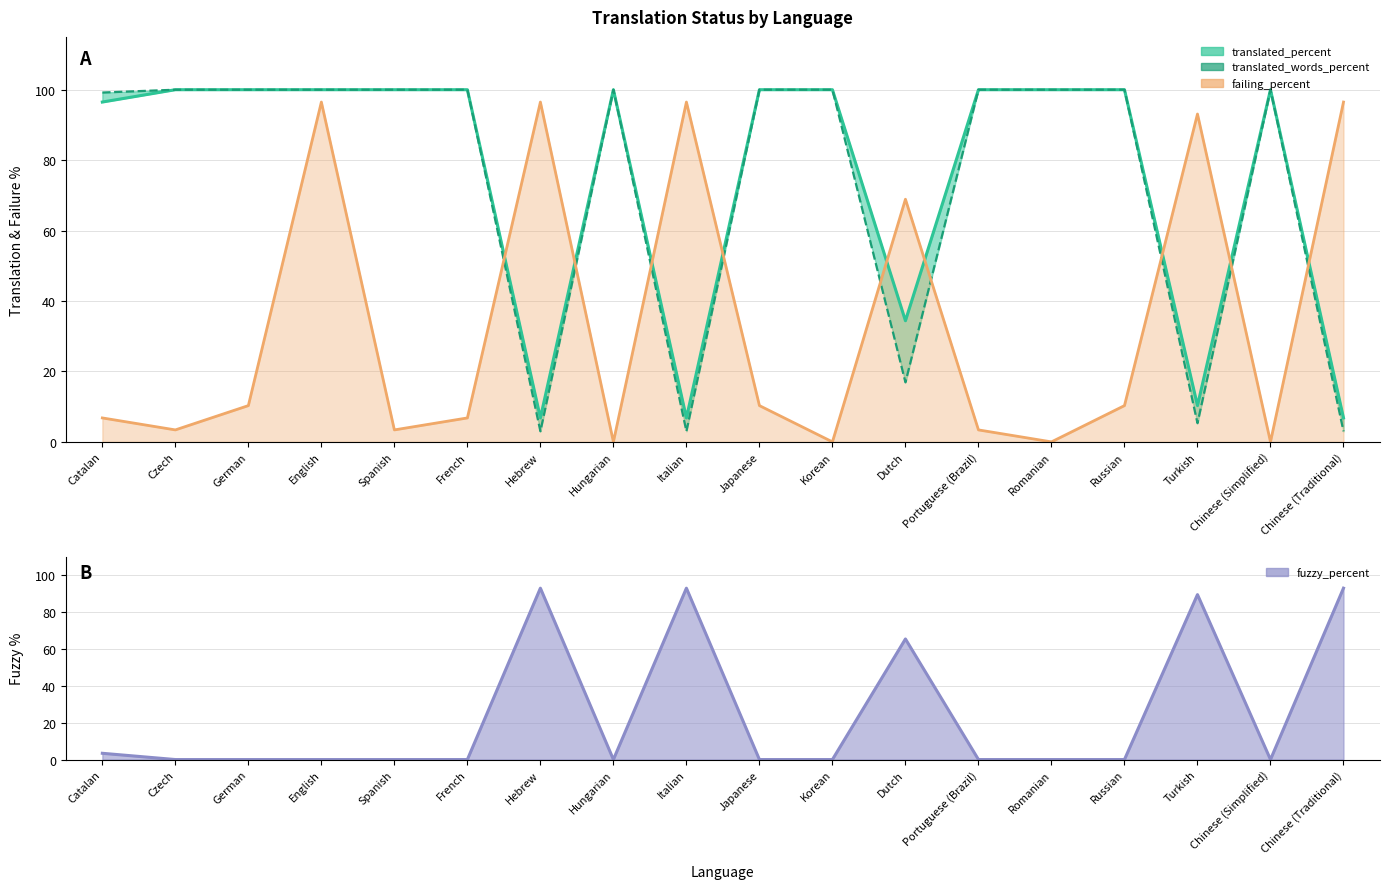

List the labels in order of value, smallest first.

Hebrew, Italian, Chinese (Traditional), Turkish, Dutch, Catalan, Czech, German, English, Spanish, French, Hungarian, Japanese, Korean, Portuguese (Brazil), Romanian, Russian, Chinese (Simplified)